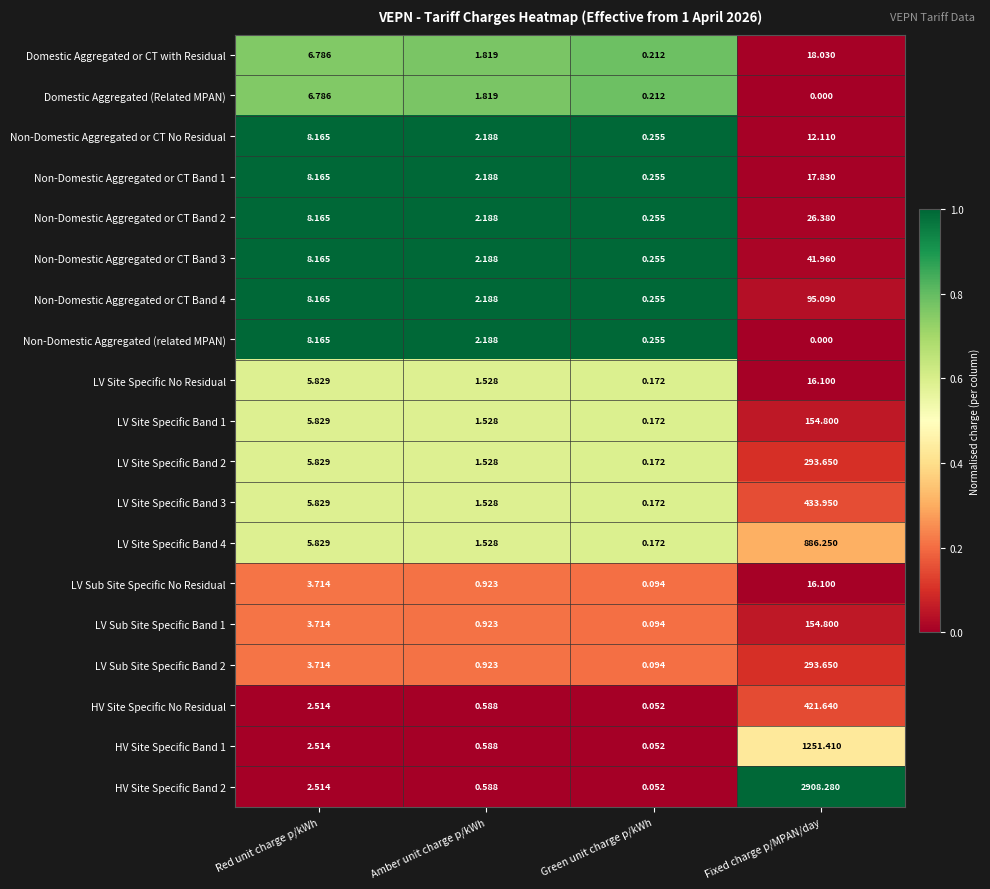

At how many categories does at least one series exceed 0?

4